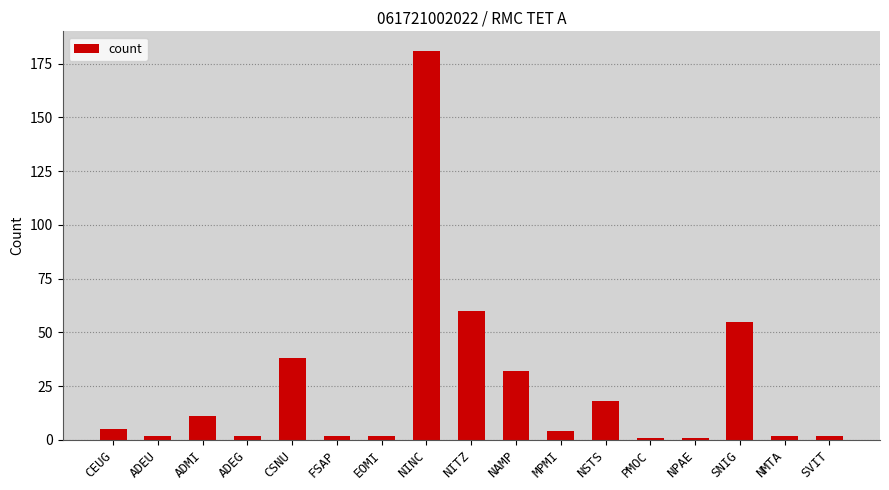

What is the greatest value displayed?

181